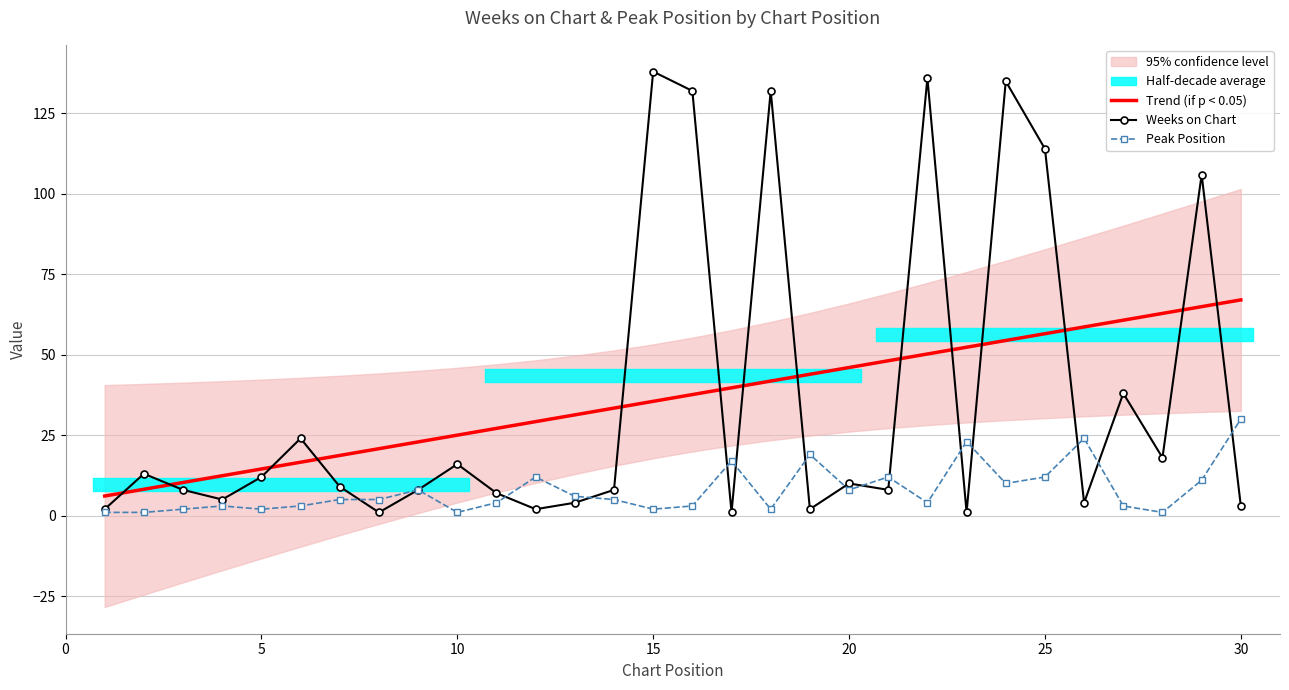

What is the maximum value for Peak Position?

30.0